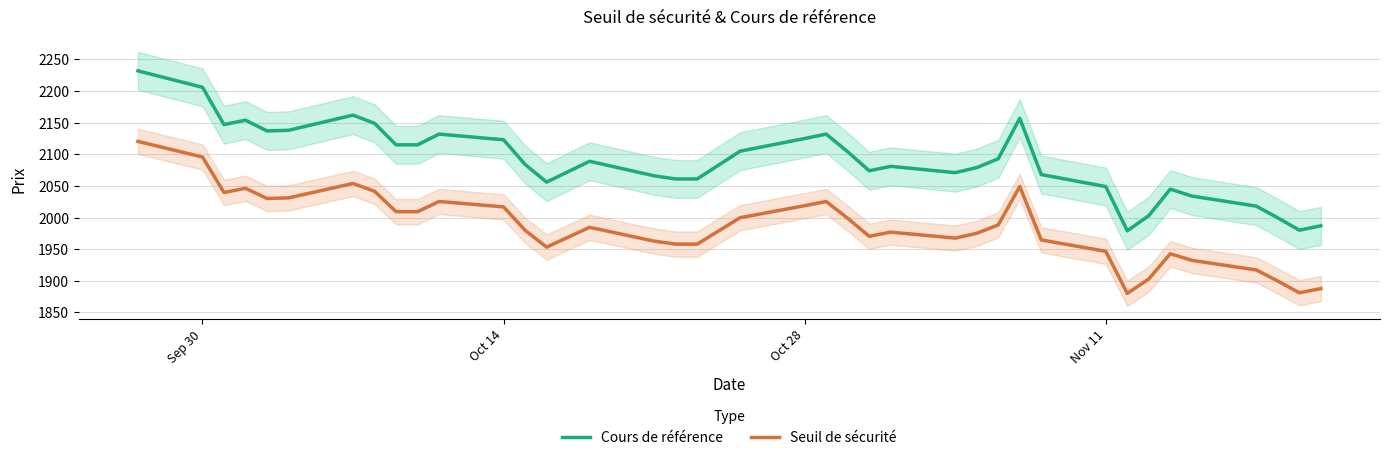

What is the minimum value for Cours de référence?

1979.0